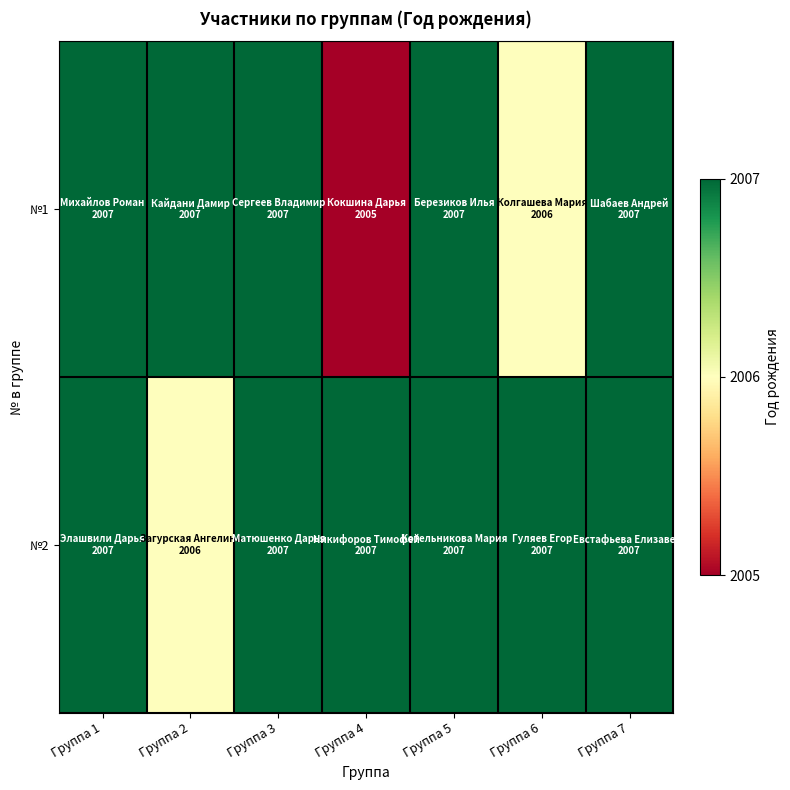

List the series in order of their peak value, lowest first.

№1, №2